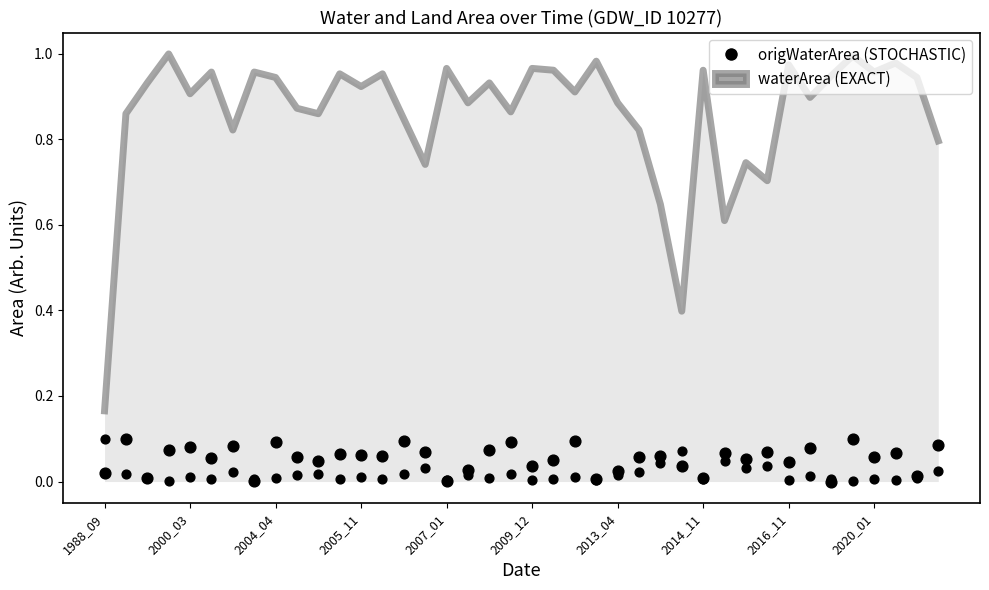

Is the value of waterArea at 10 greater than the value of origWaterArea at 22?

Yes